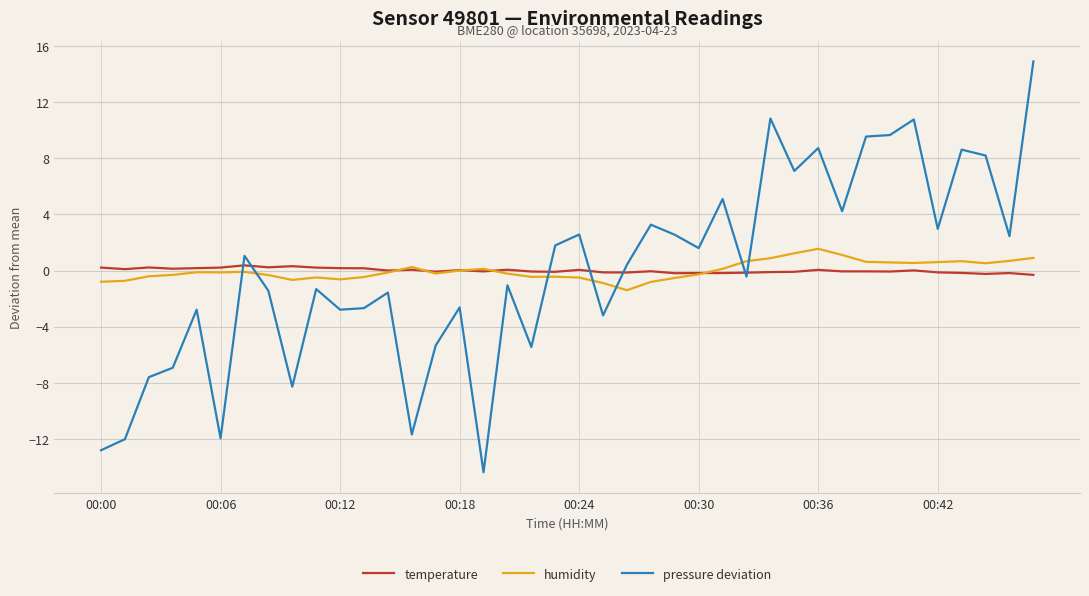

True or false: humidity and pressure deviation cross at least once.

True